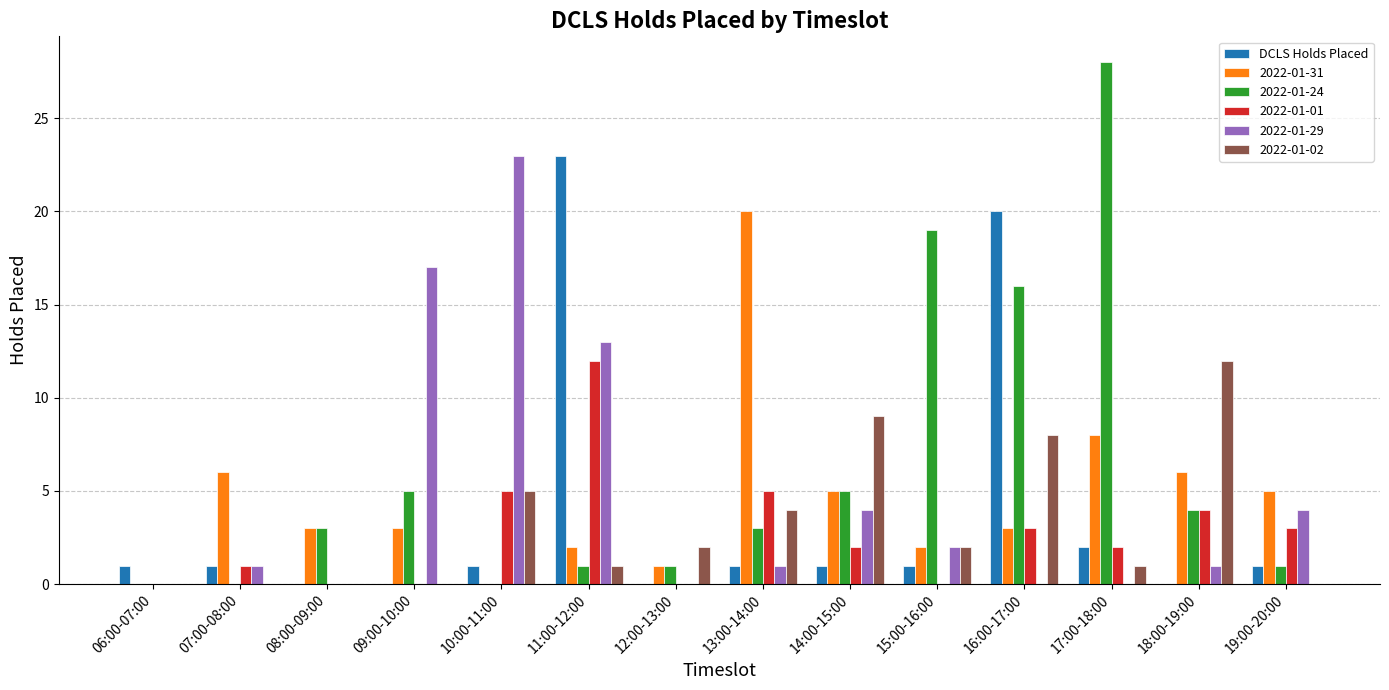

What is the highest value of the 2022-01-31 series?

20